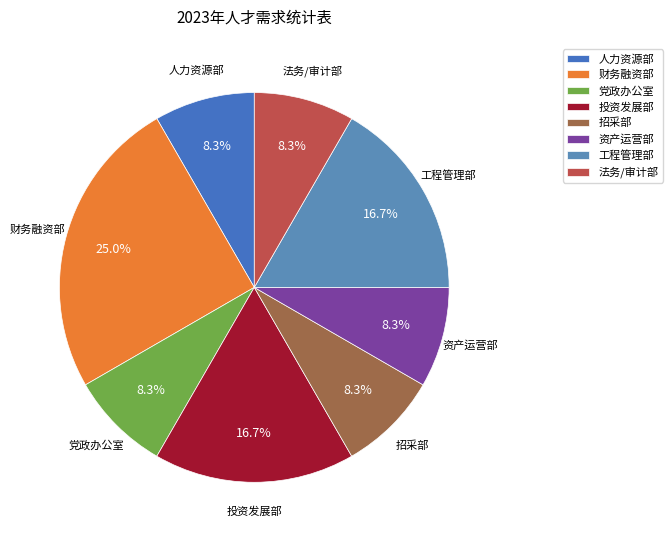

To the nearest percent, what percentage of the pie is 法务/审计部?

8%